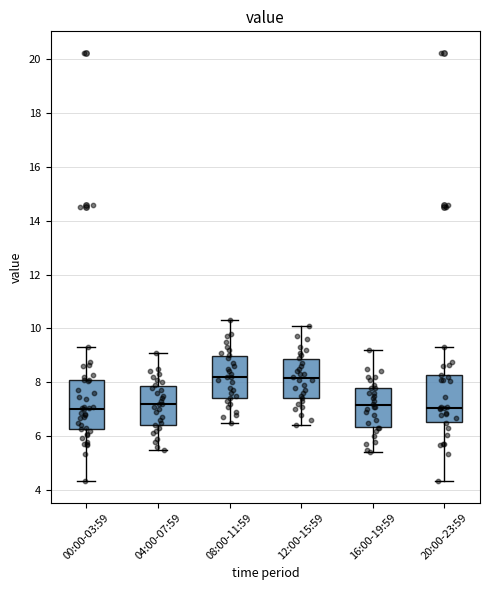

Reading left to right, transcribe this box plot: for each box, give where its median line is, the range the box spans, and where its two whiskers end, as read against the y-axis. The values are not printed on the chart, so give them approximately, as read against the axis.

00:00-03:59: median 7.0, box 6.2 to 8.0, whiskers 4.4 to 9.4
04:00-07:59: median 7.2, box 6.4 to 7.8, whiskers 5.6 to 9.2
08:00-11:59: median 8.2, box 7.4 to 9.0, whiskers 6.6 to 10.4
12:00-15:59: median 8.2, box 7.4 to 8.8, whiskers 6.4 to 10.2
16:00-19:59: median 7.2, box 6.4 to 7.8, whiskers 5.4 to 9.2
20:00-23:59: median 7.0, box 6.6 to 8.2, whiskers 4.4 to 9.4